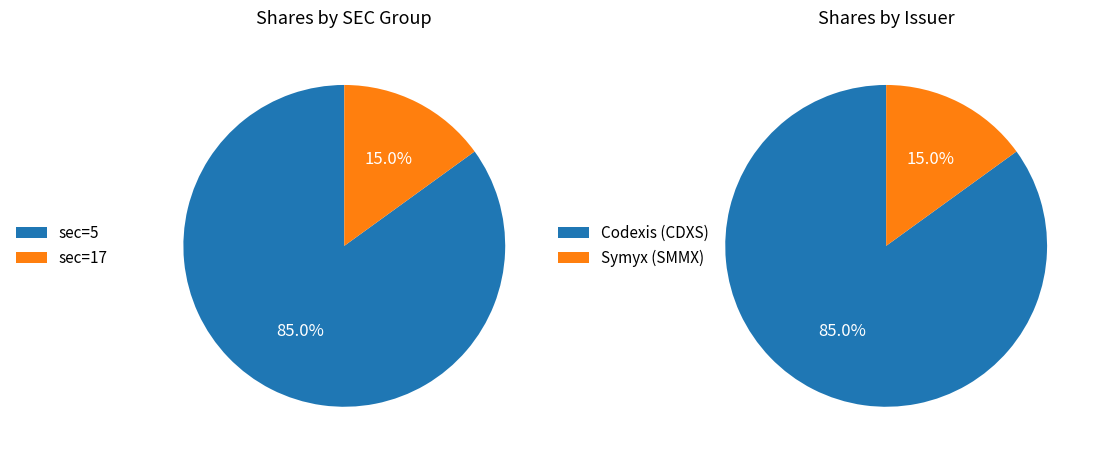

Is it true that 2019-12-10 is 26% of the pie?

False